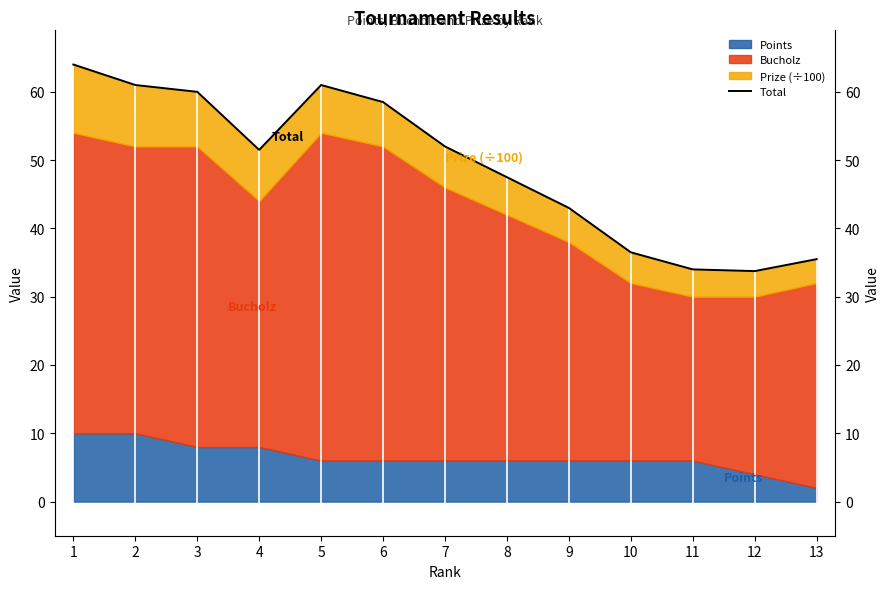

What is the difference between the second highest and second lowest values?

27.0